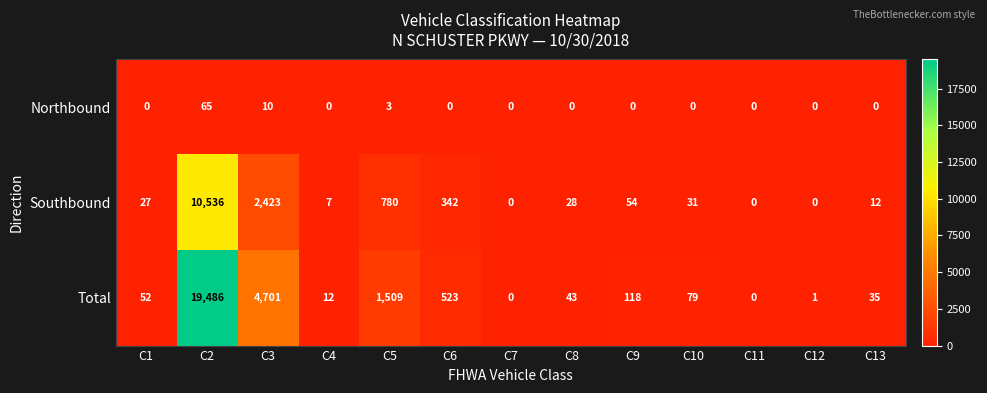

What is the difference between the maximum and minimum values in the Northbound series?

65